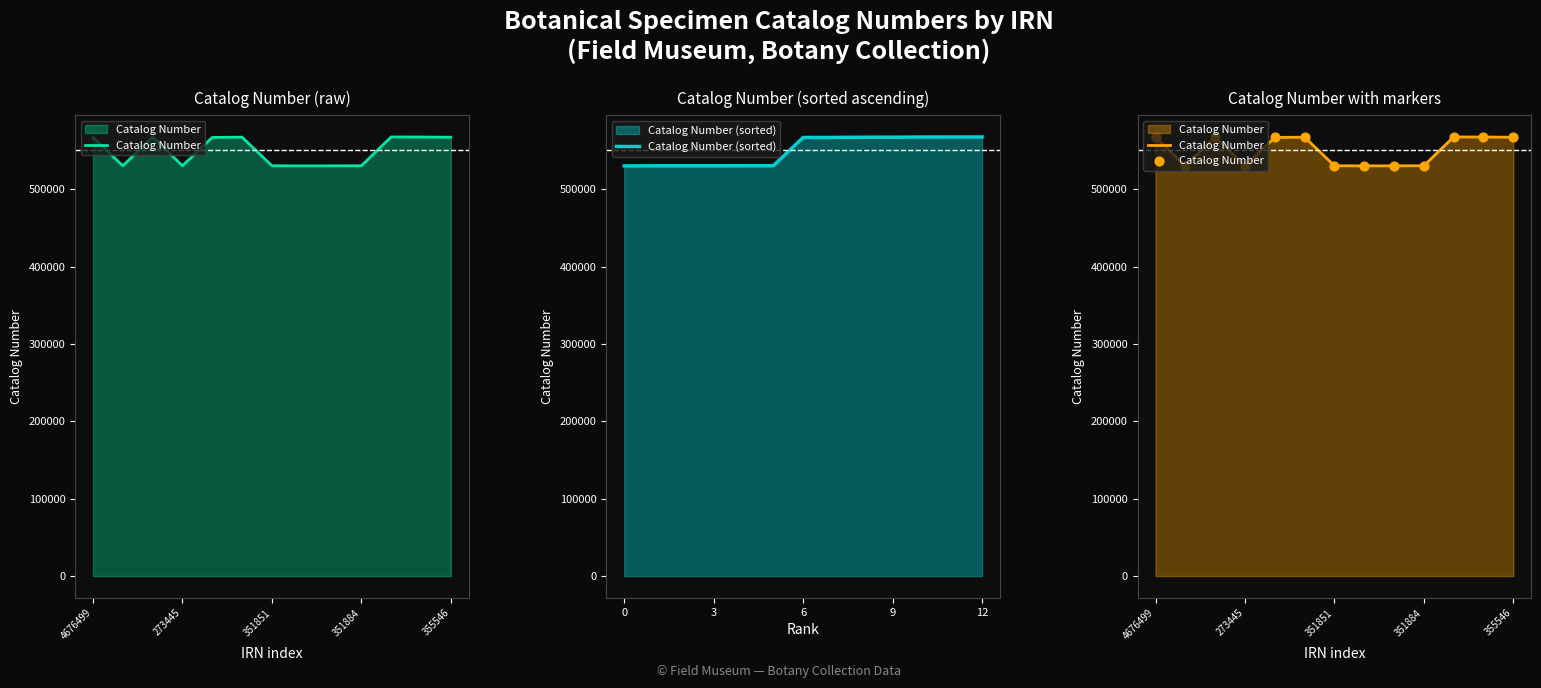

At which category is the sum across all series the highest?

10